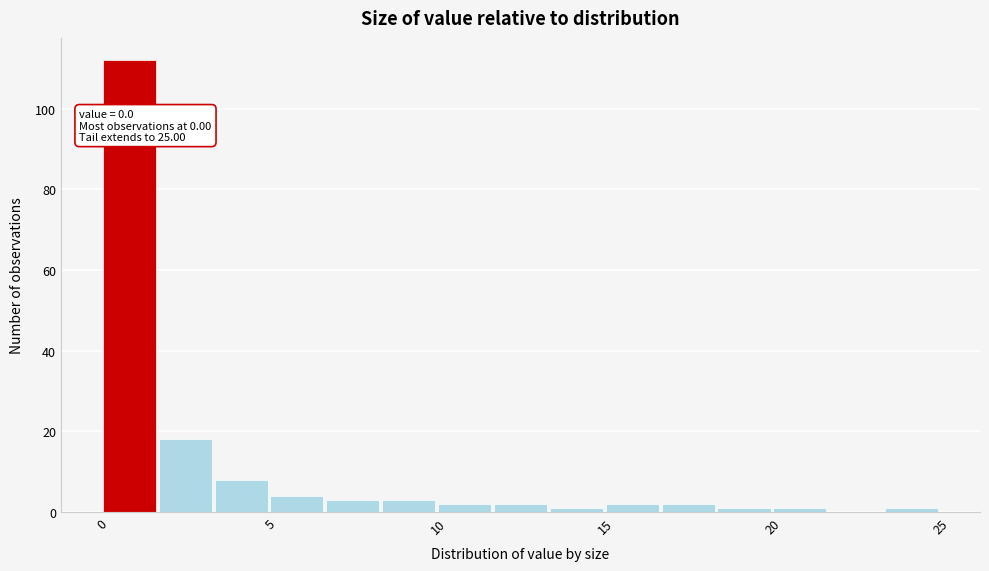

Around what value on the x-axis is the tallest bar? Give the approximate position of its centre, as read against the axis.

1.0